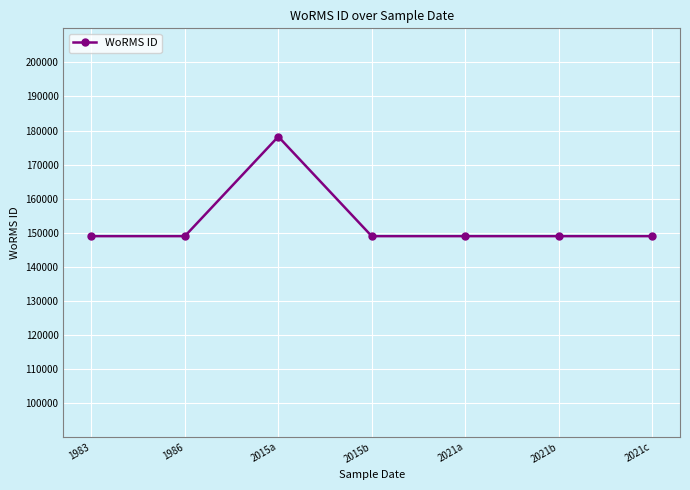

What is the value of the 5th point from the left?

148985